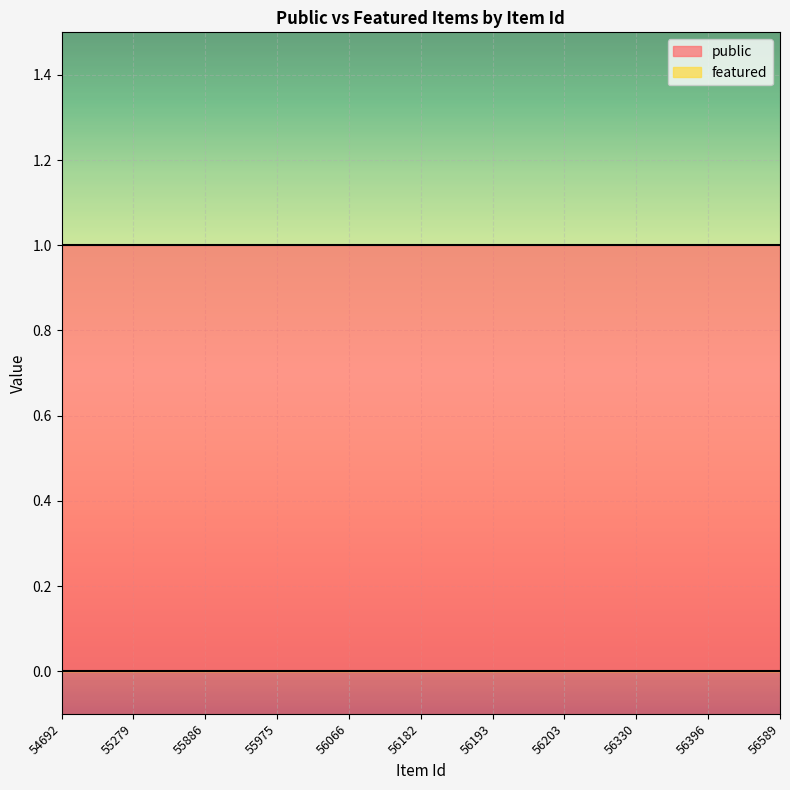

Is the value of public at 56396 greater than the value of featured at 56066?

Yes